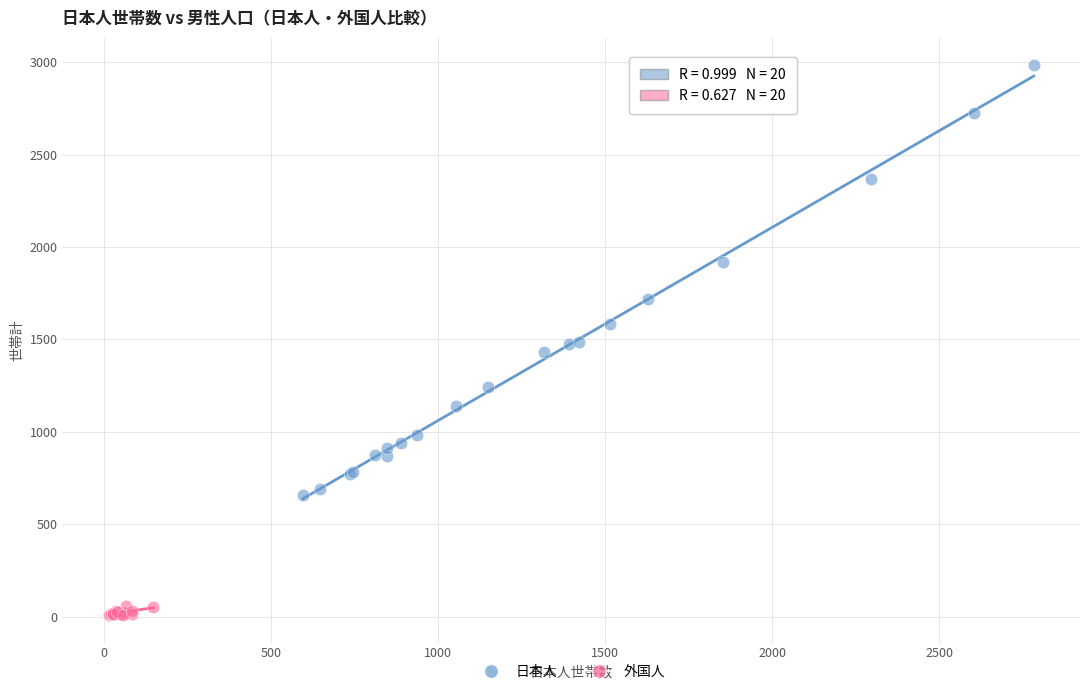

Which series contains the highest Y value?

日本人